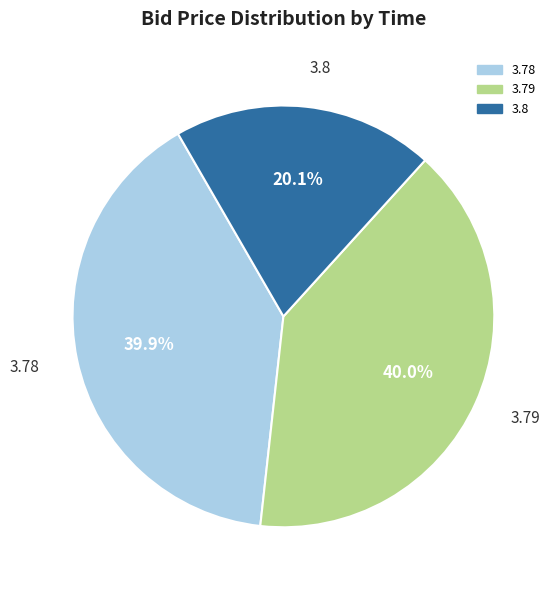

Is there a majority slice in this chart?

No